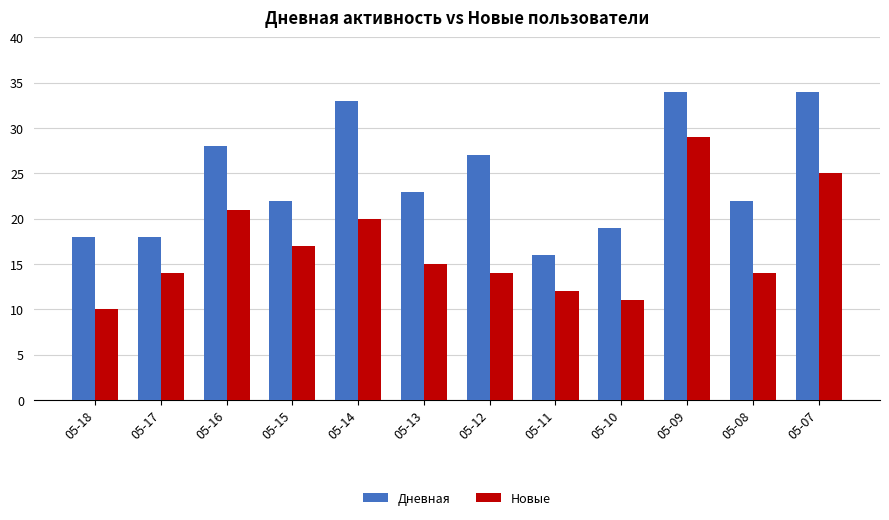

What is the total value across all series at 05-09?

63